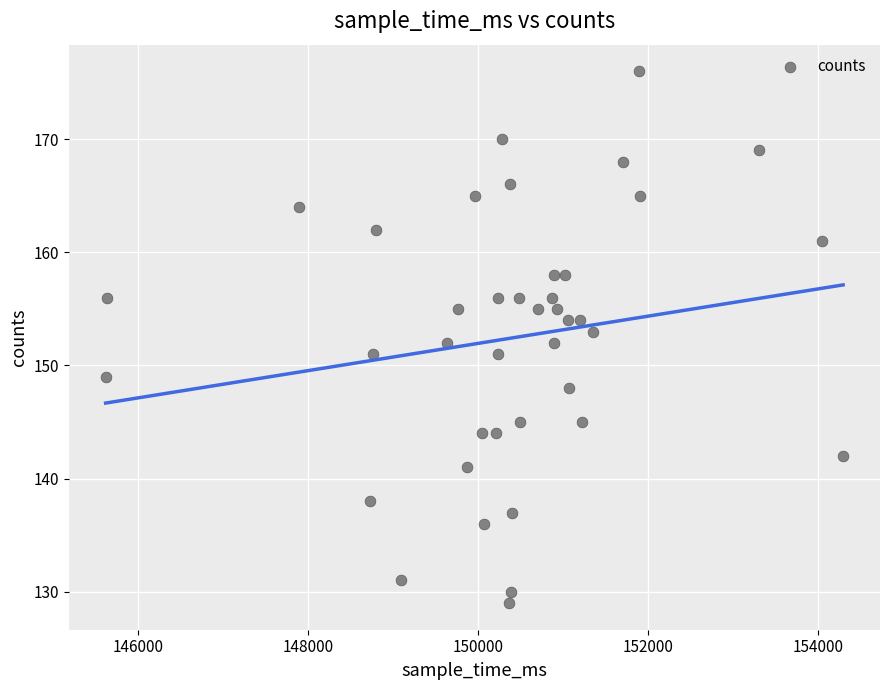

What is the range of X values (max minus min)?

8682